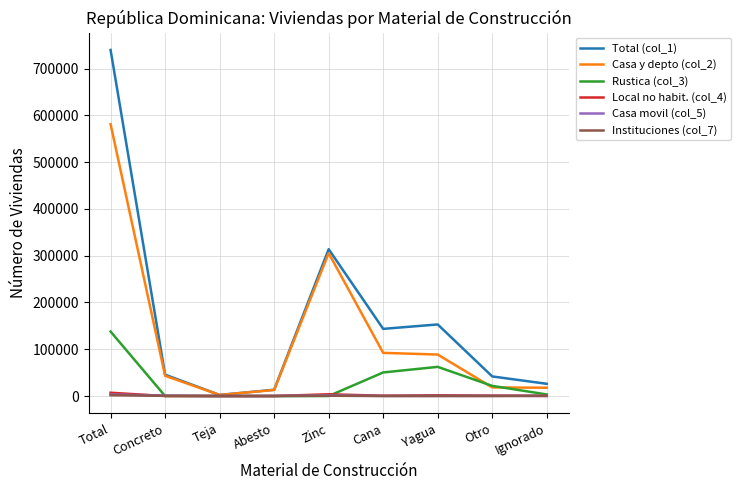

Is this an area chart (filled region under the line)?

No